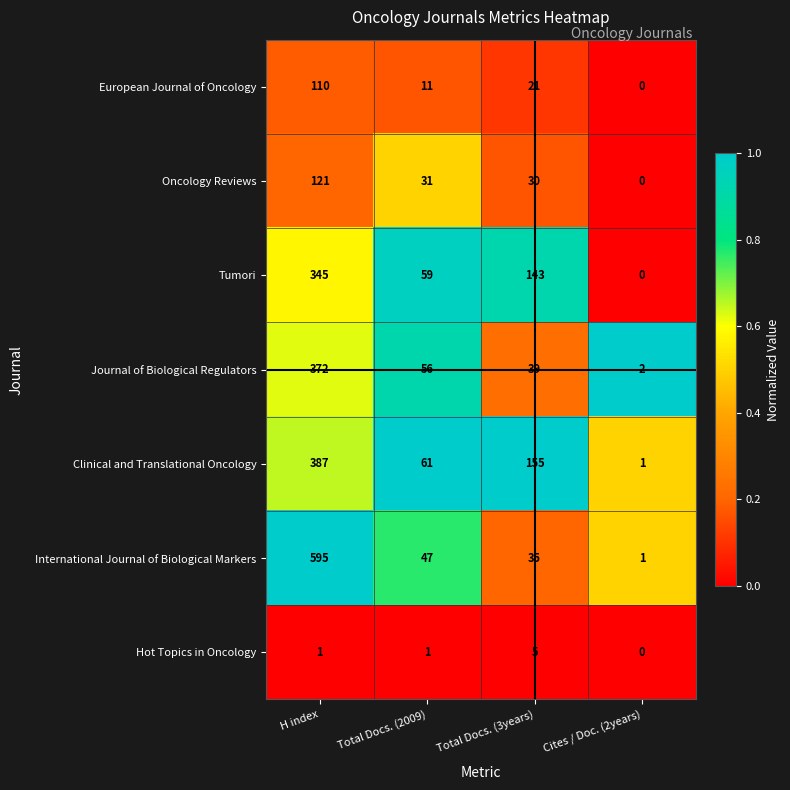

What is the greatest value displayed?

595